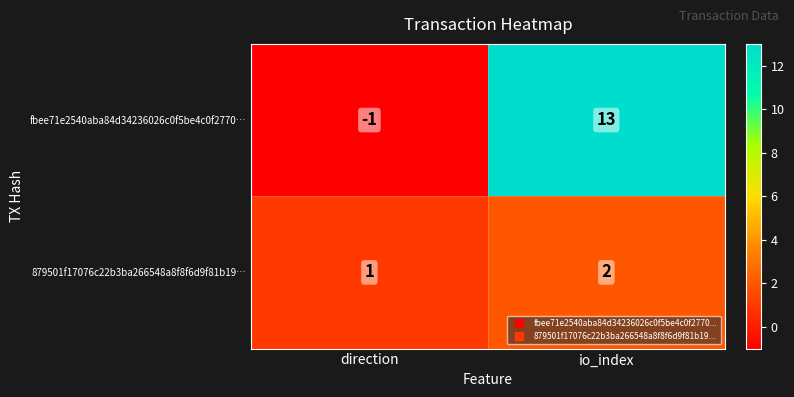

Which series has the widest spread of values?

fbee71e2540aba84d34236026c0f5be4c0f2770…